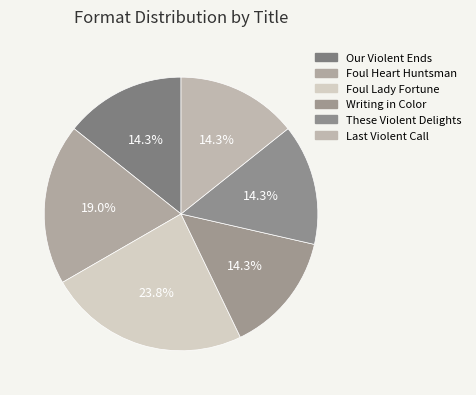

To the nearest percent, what percentage of the pie is Foul Lady Fortune?

24%